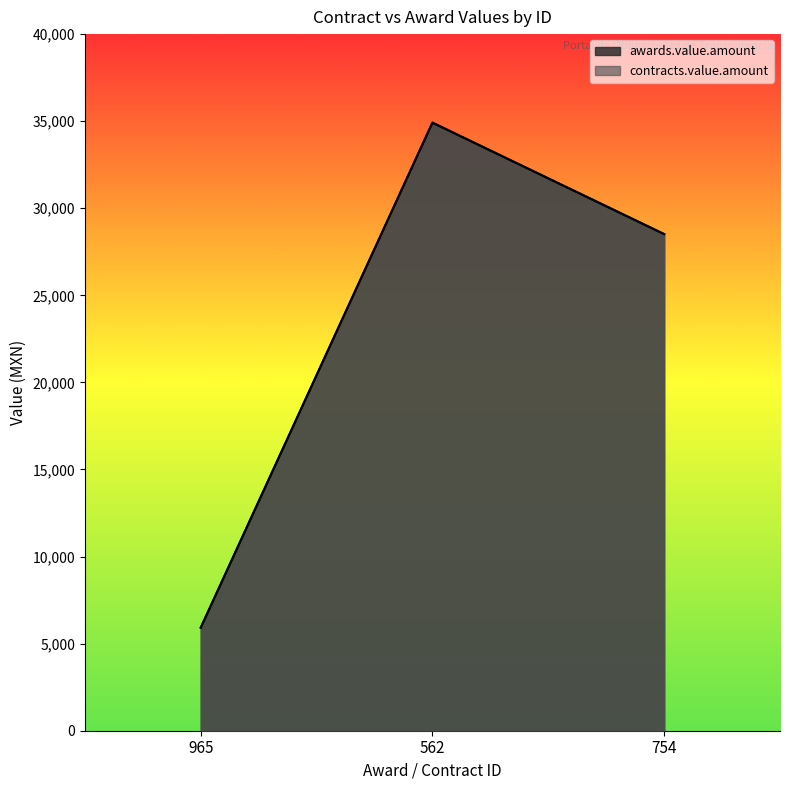

Between 562 and 965, which is larger?

562